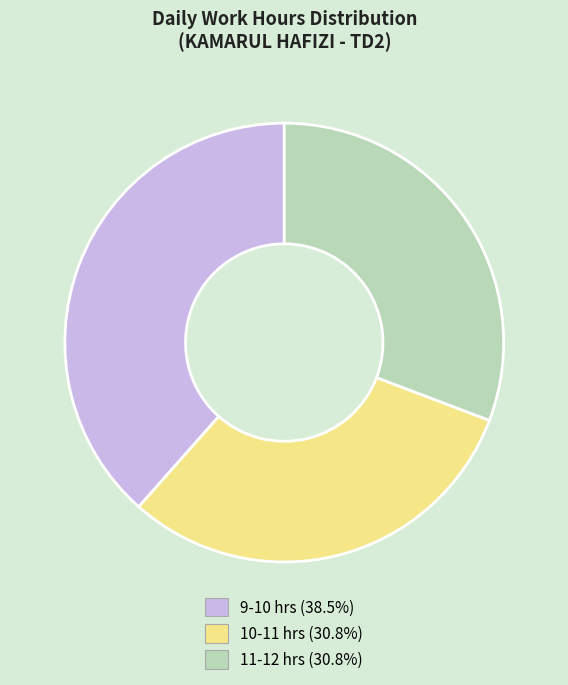

Is there a majority slice in this chart?

No